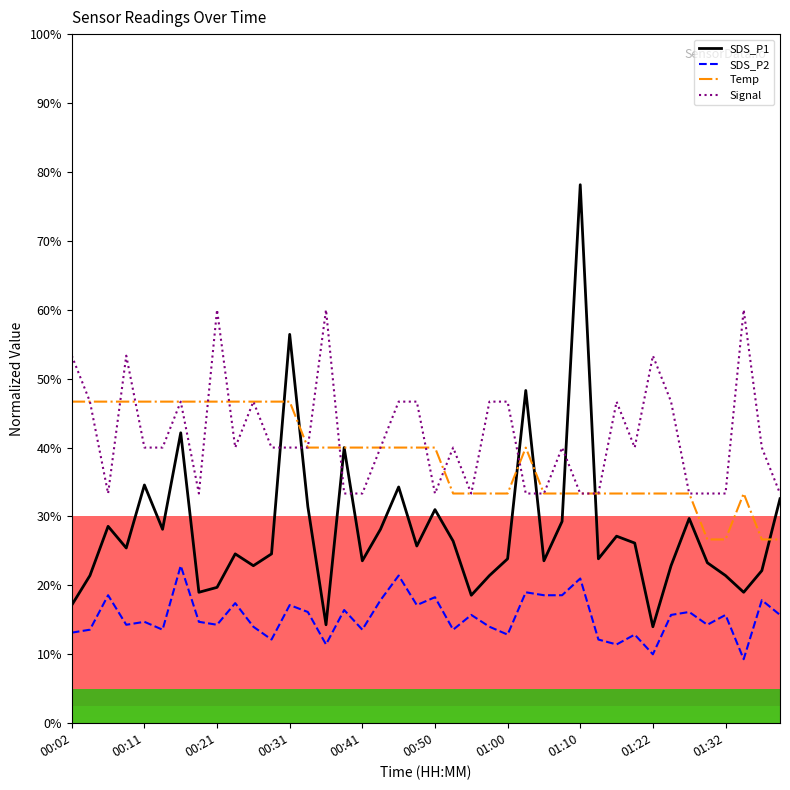

Which series has the largest range (max minus min)?

SDS_P1